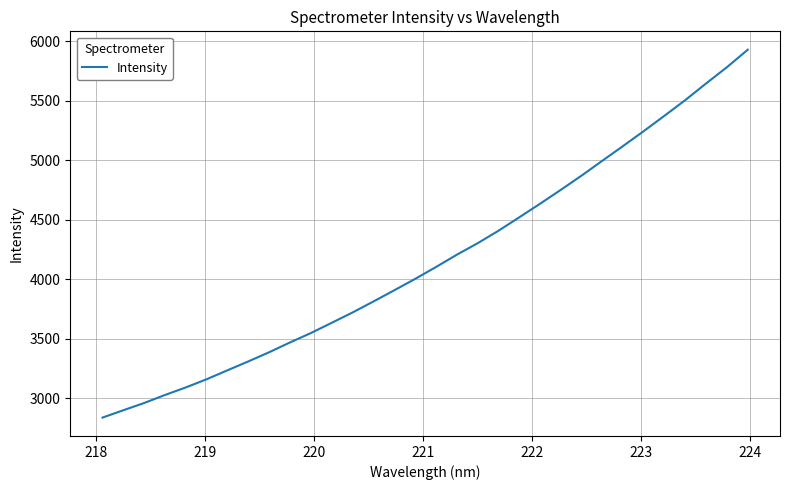

What is the maximum value shown in the chart?

5928.5